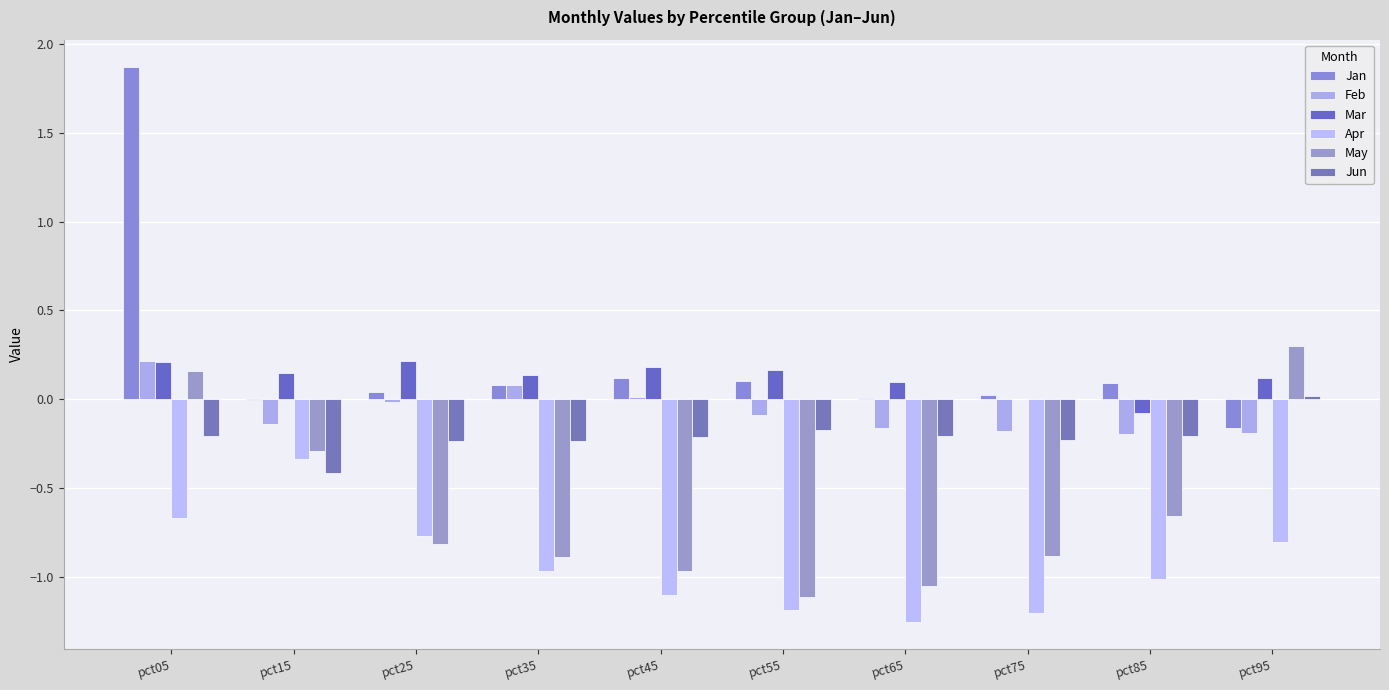

Are the bars grouped side by side (vs. stacked)?

Yes